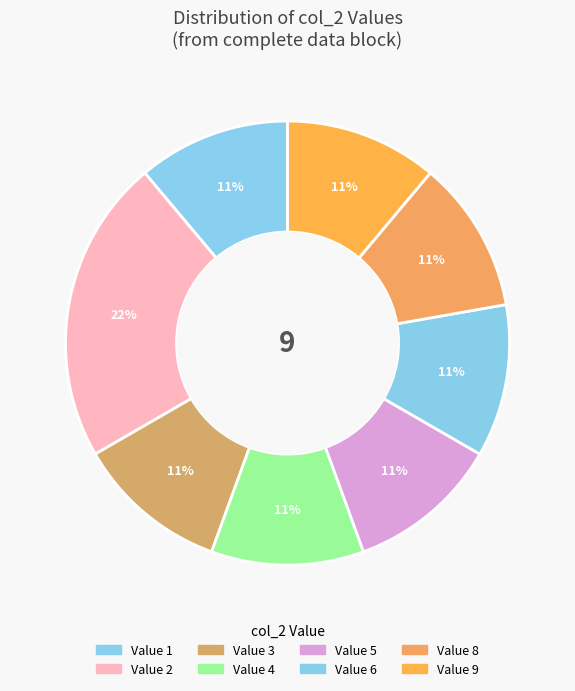

To the nearest percent, what is the difference between the largest and smallest slice percentages?

11%